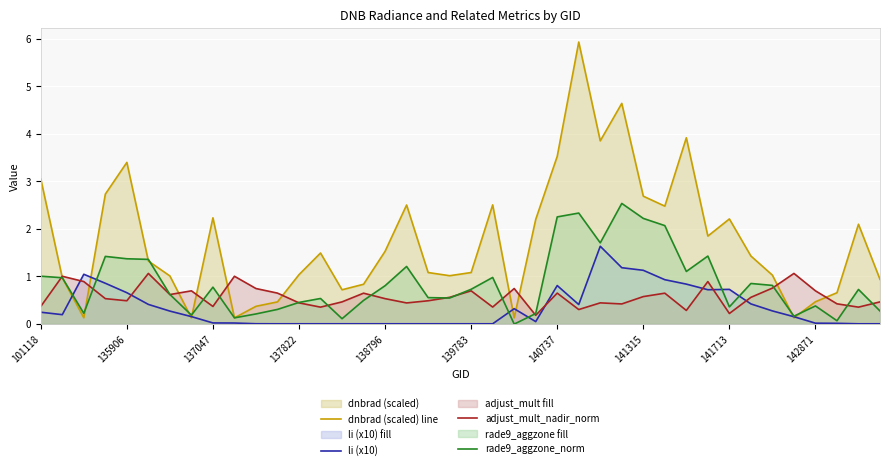

The dnbrad (scaled) line series shows 0.2 at 15. True or false?

False